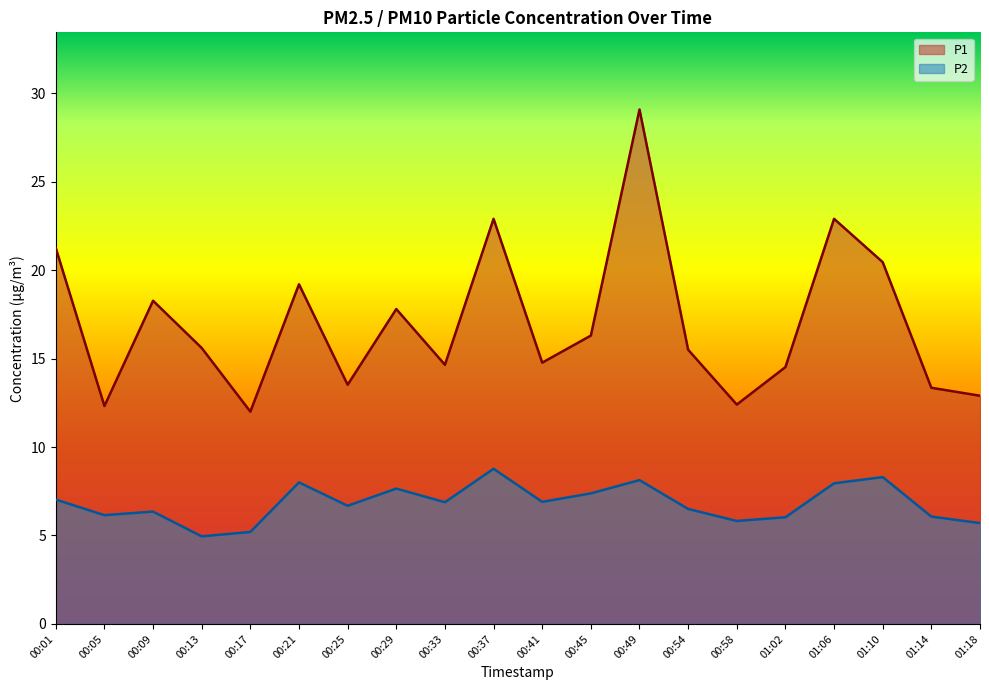

List the series in order of their overall mean, lowest first.

P2, P1